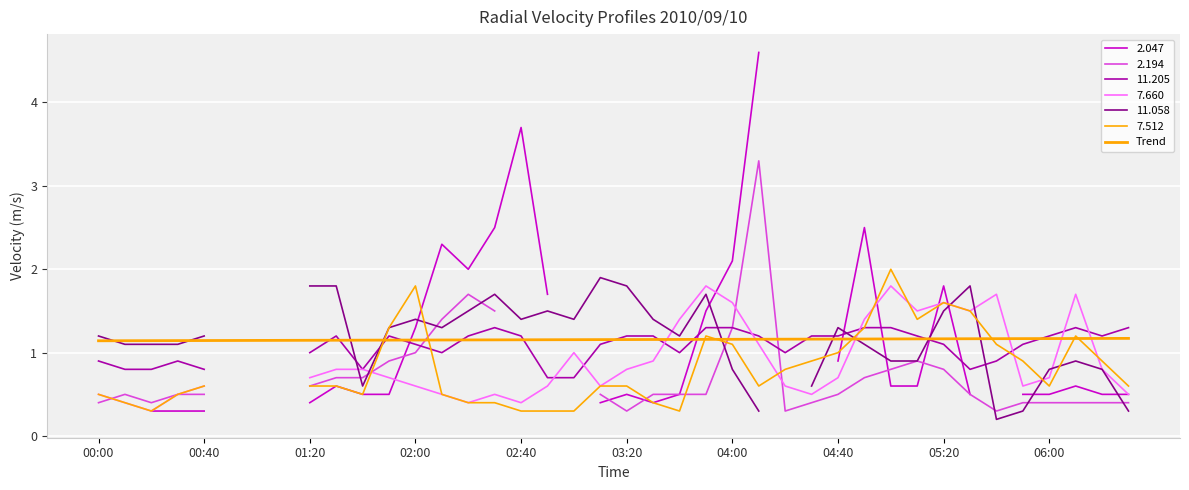

Is it true that Trend equals 0.8 at 06:00?

False